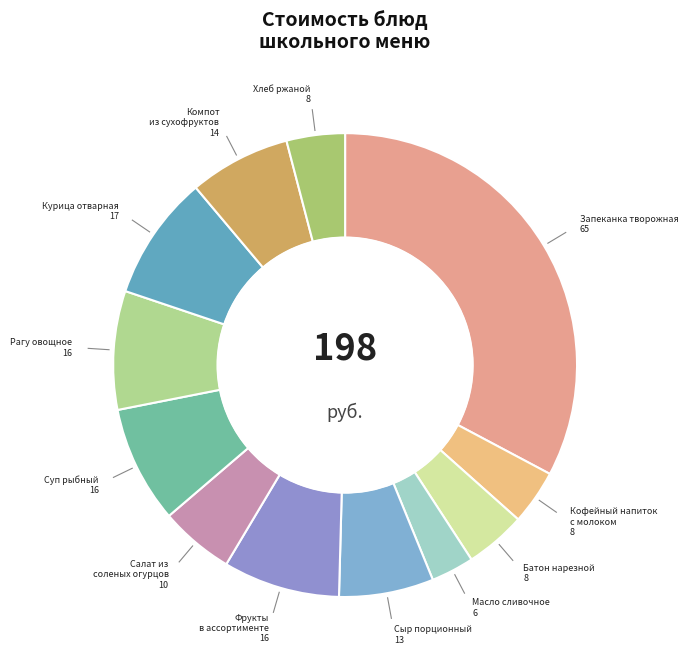

Approximately how many times larger is the value at Компот из сухофруктов compared to Масло сливочное?

2.4